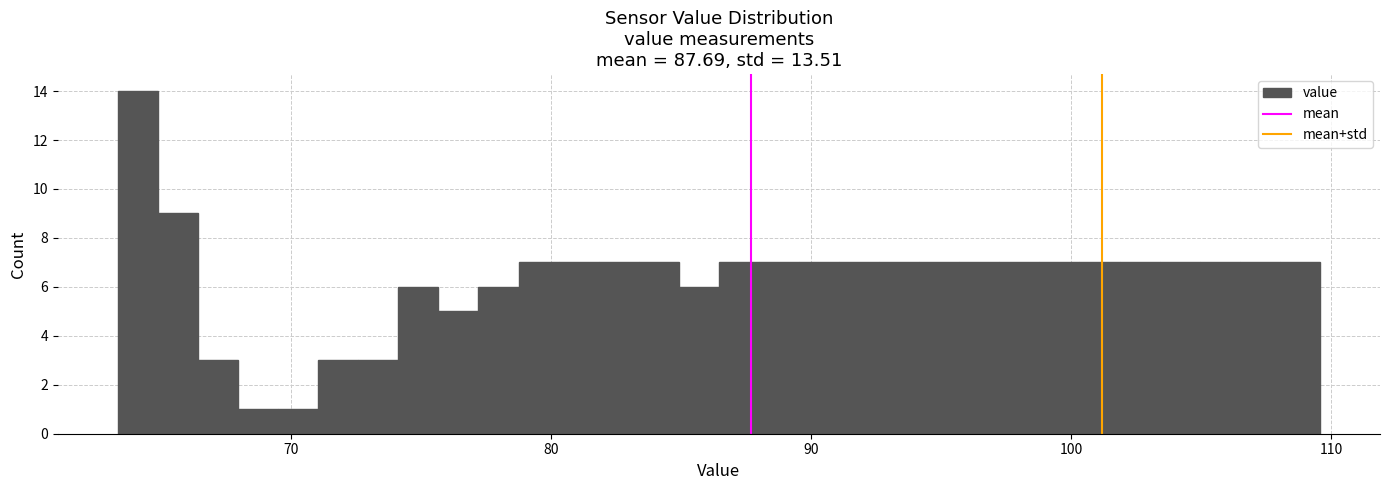

Around what value on the x-axis is the tallest bar? Give the approximate position of its centre, as read against the axis.

64